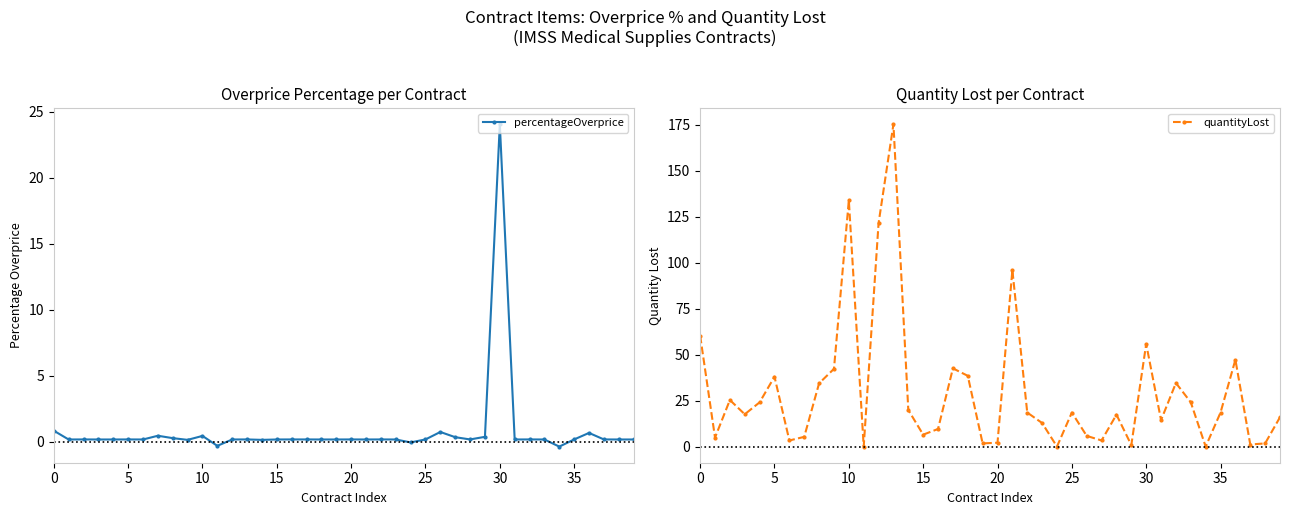

True or false: percentageOverprice has more than 1 interior local peaks.

True